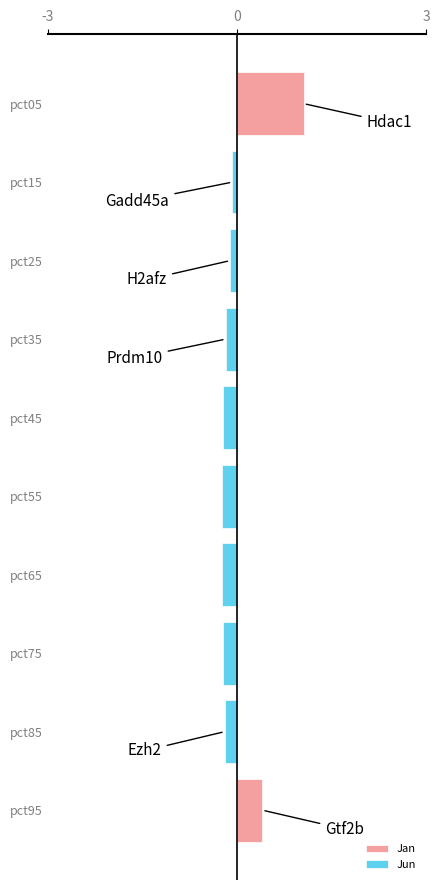

Where is Jan nearest to the value 0?

pct95